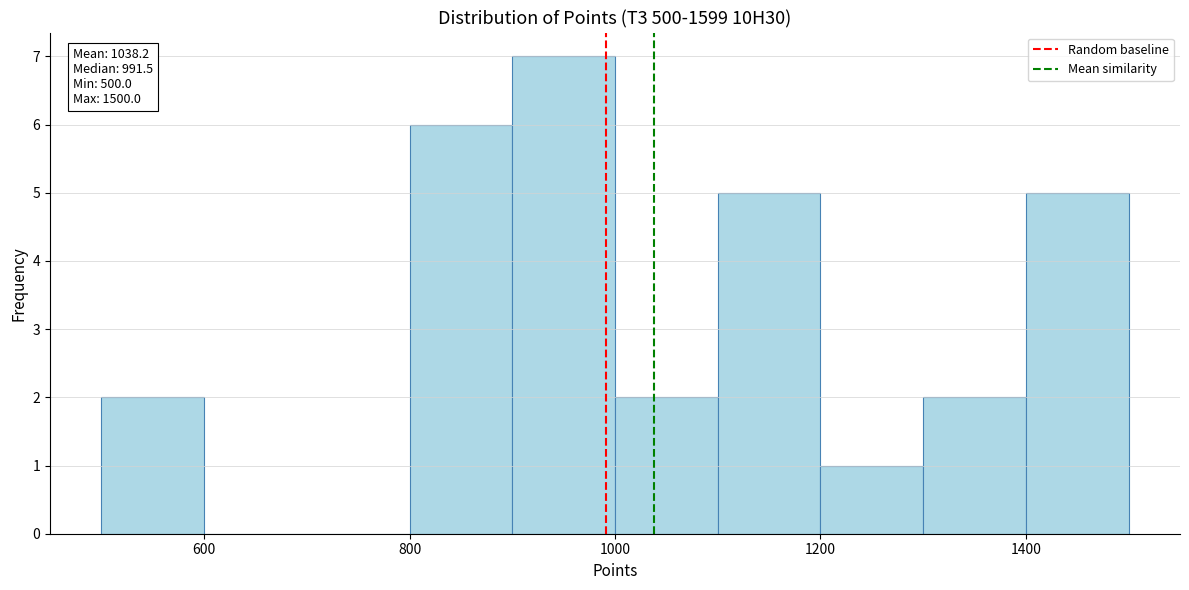

Over which range of the x-axis is the bar tallest?

900 to 1000